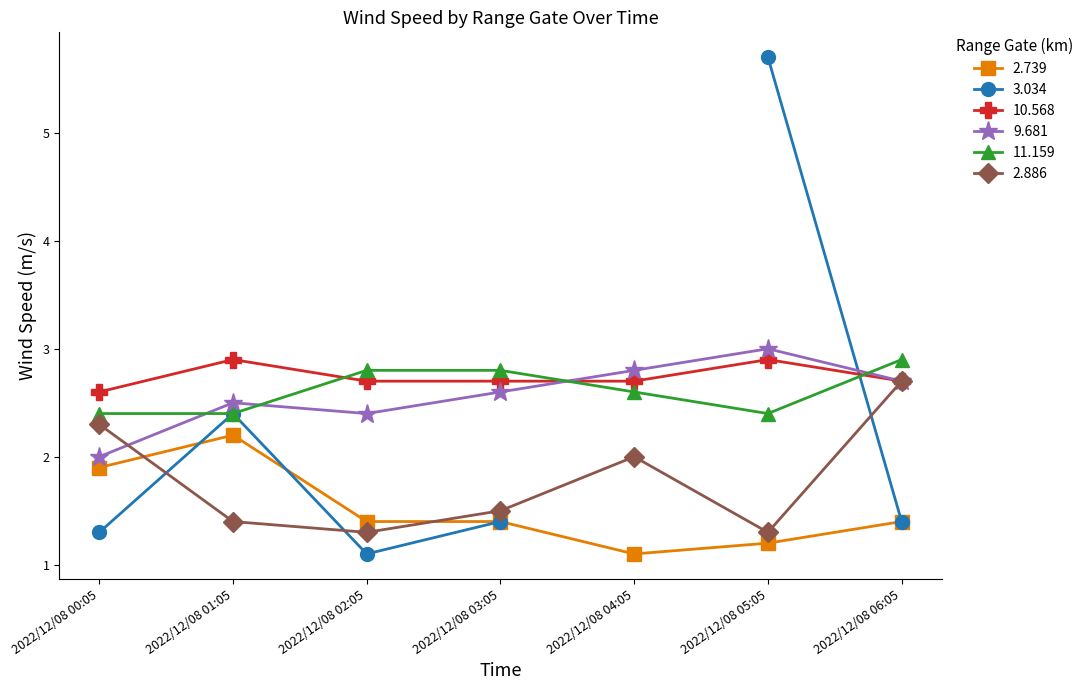

What is the label of the 7th point from the left?

2022/12/08 06:05